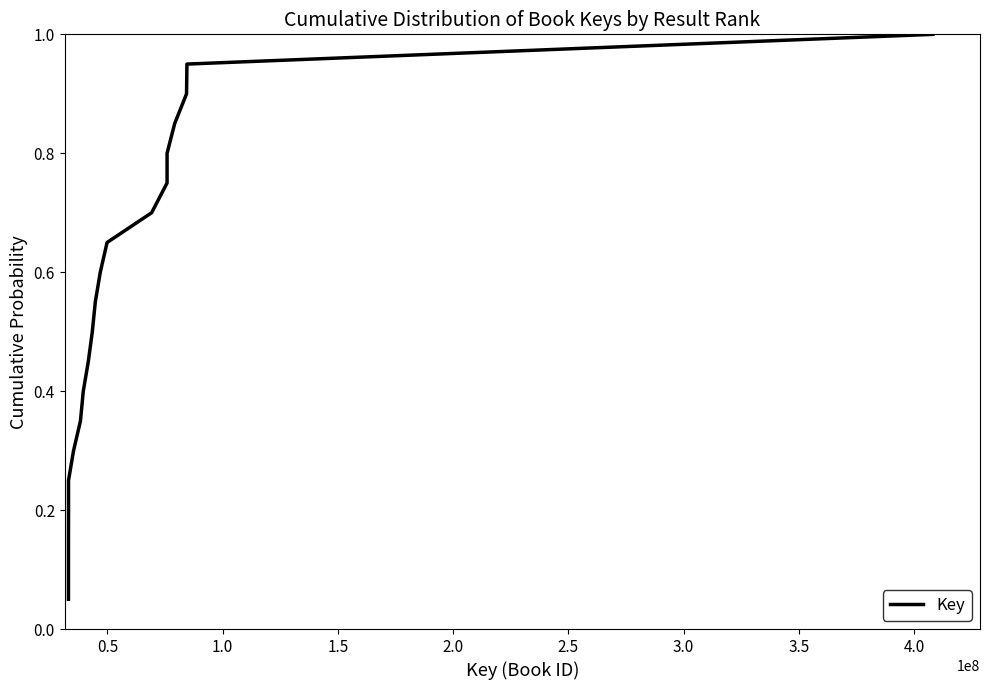

What is the maximum value shown in the chart?

1.0